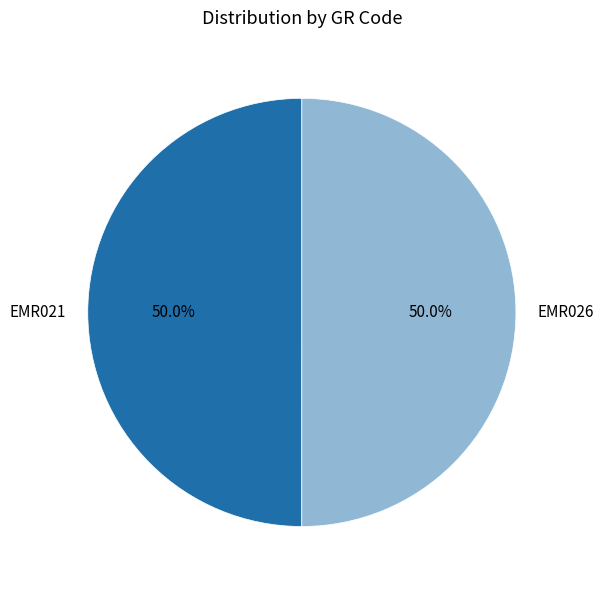

Do EMR021 and EMR026 together represent more than half of the pie?

Yes